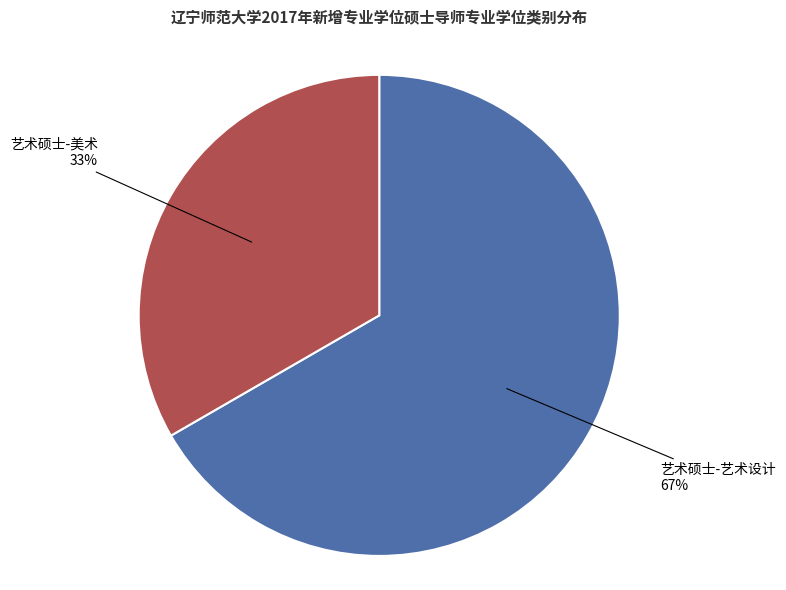

Is there a majority slice in this chart?

Yes